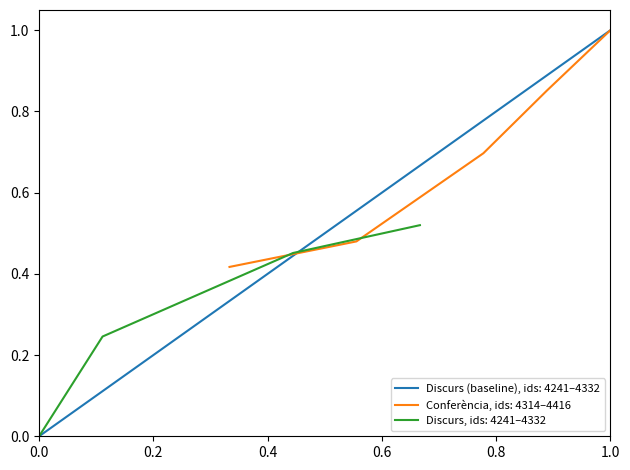

How many Discurs values are between 0 and 1?

5